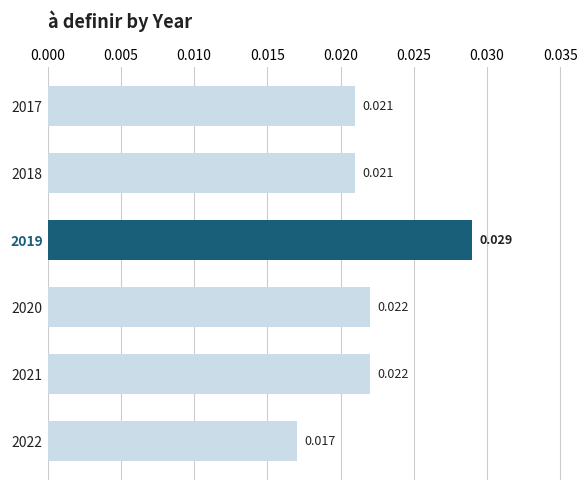

Which category has the lowest value across all series?

2022